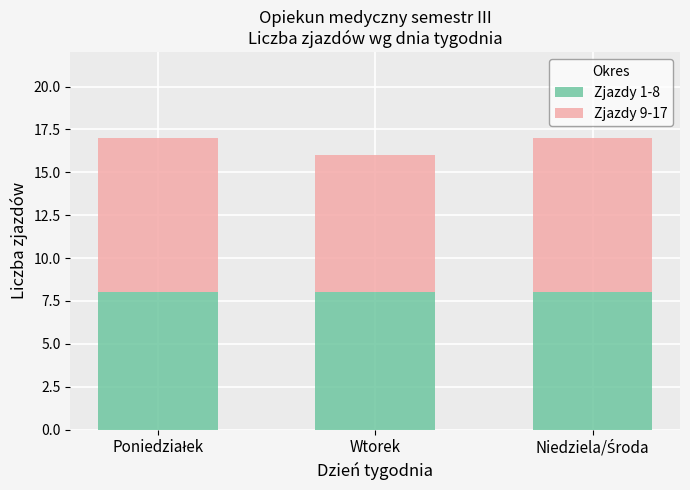

What is the lowest value of the Zjazdy 1-8 series?

8